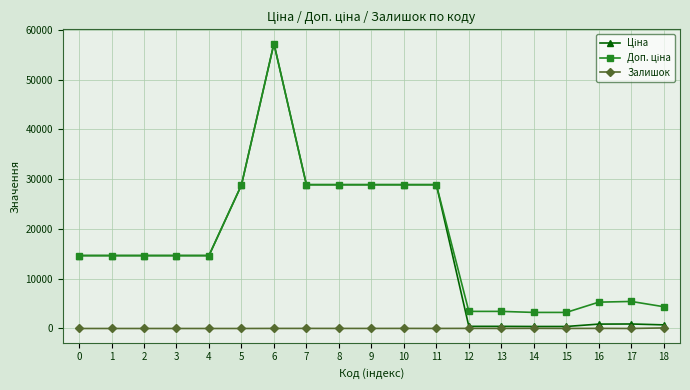

How many series are shown in this chart?

3